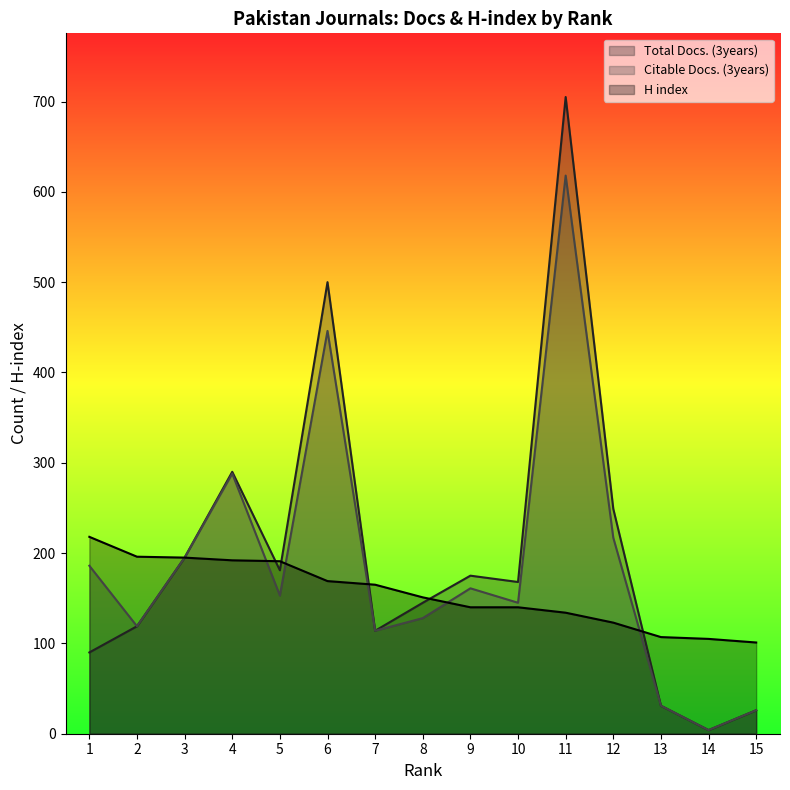

True or false: Total Docs. (3years) has a value of 500 at 6.

True